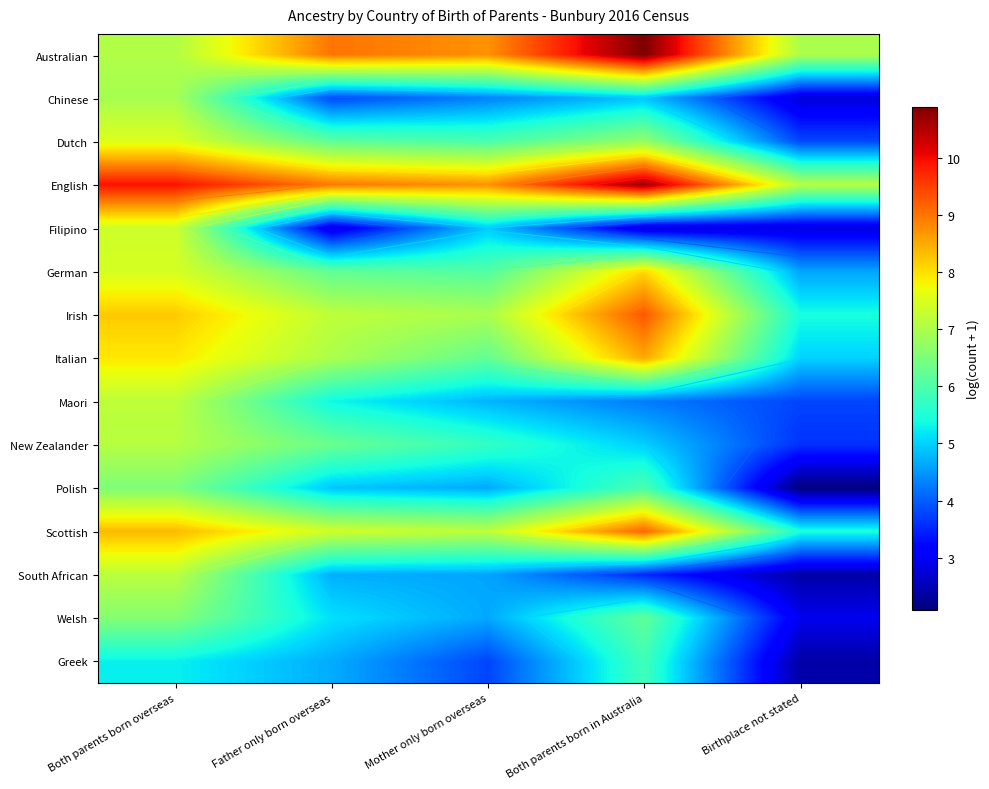

How many data points in Australian are above 8?

3